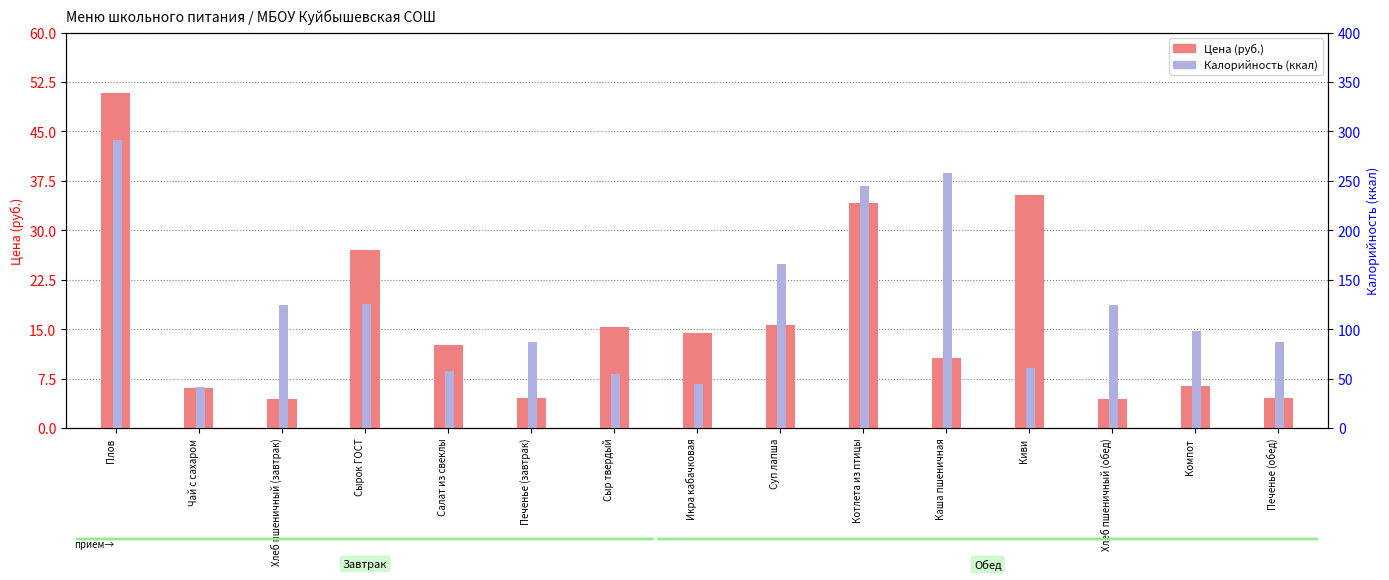

What is the label of the 3rd bar from the left?

Хлеб пшеничный (завтрак)